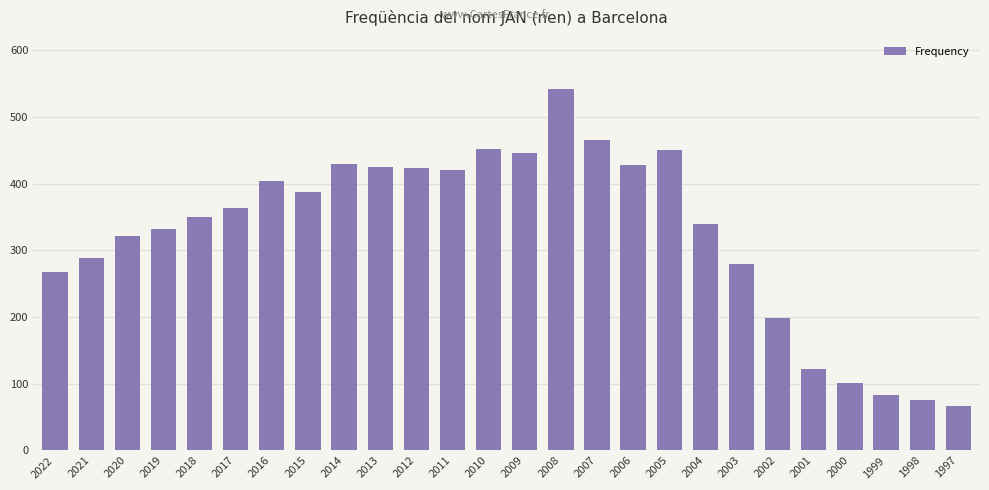

What is the greatest value displayed?

542